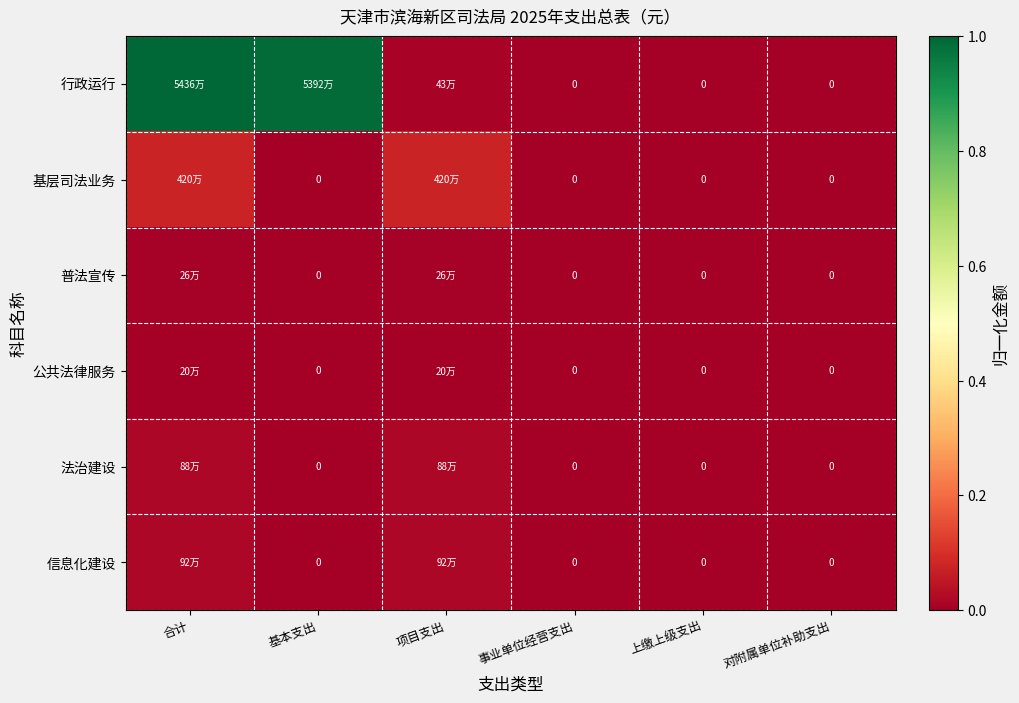

How many positive values does the 基层司法业务 series have?

2